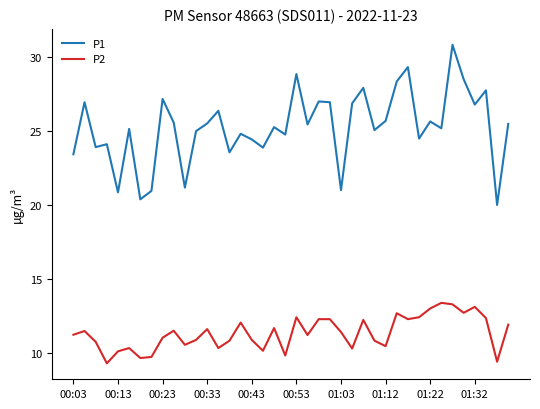

True or false: P2 and P1 intersect in this chart.

False